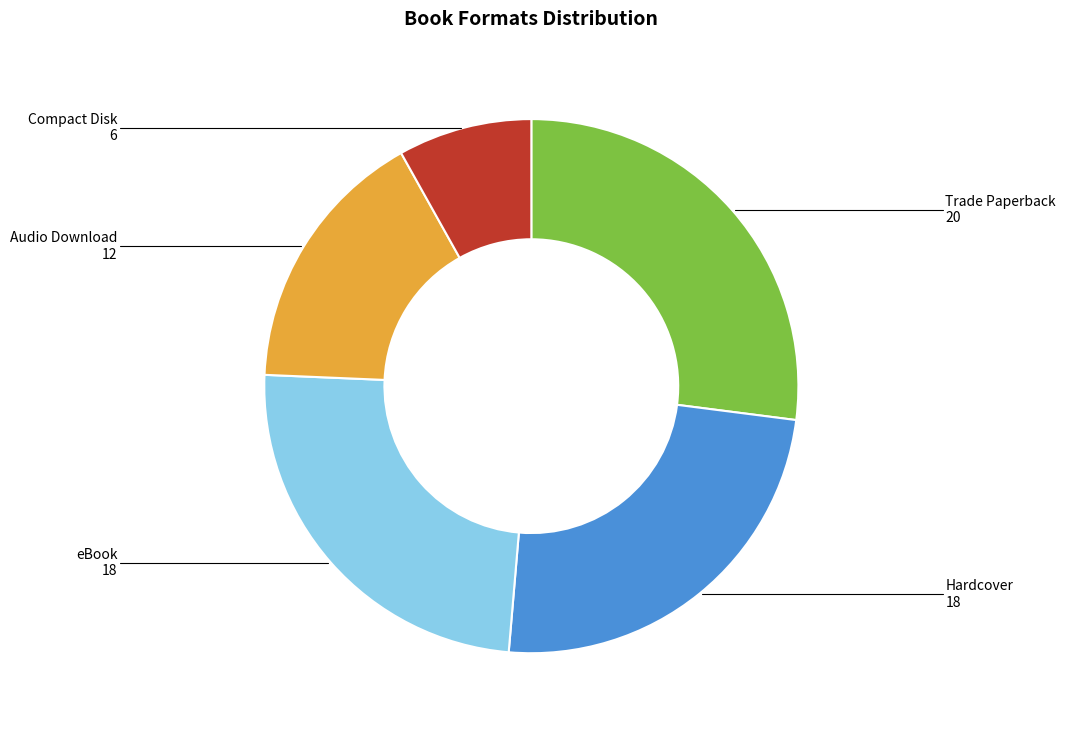

Is there any slice that represents more than half of the pie?

No